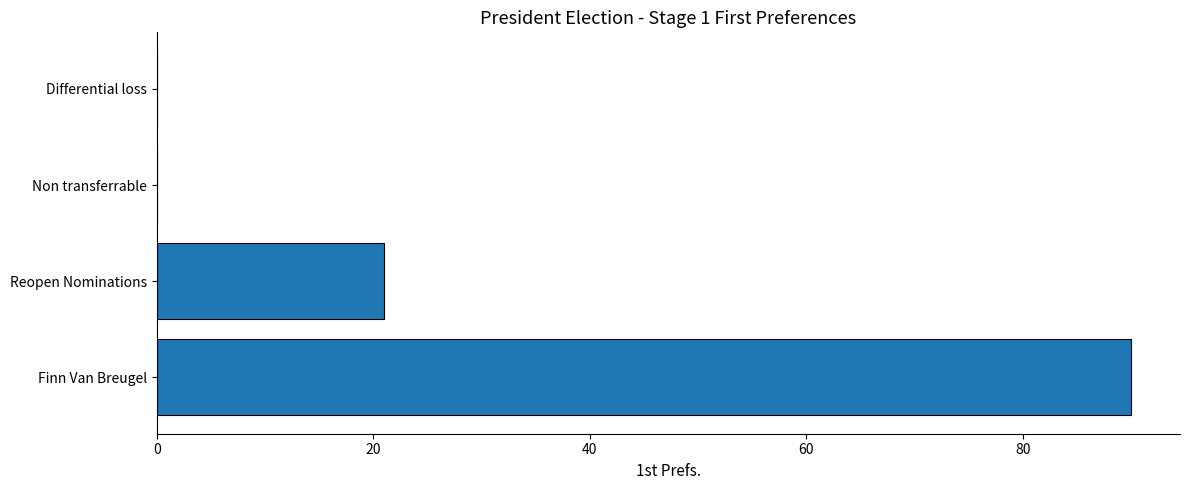

What is the greatest value displayed?

90